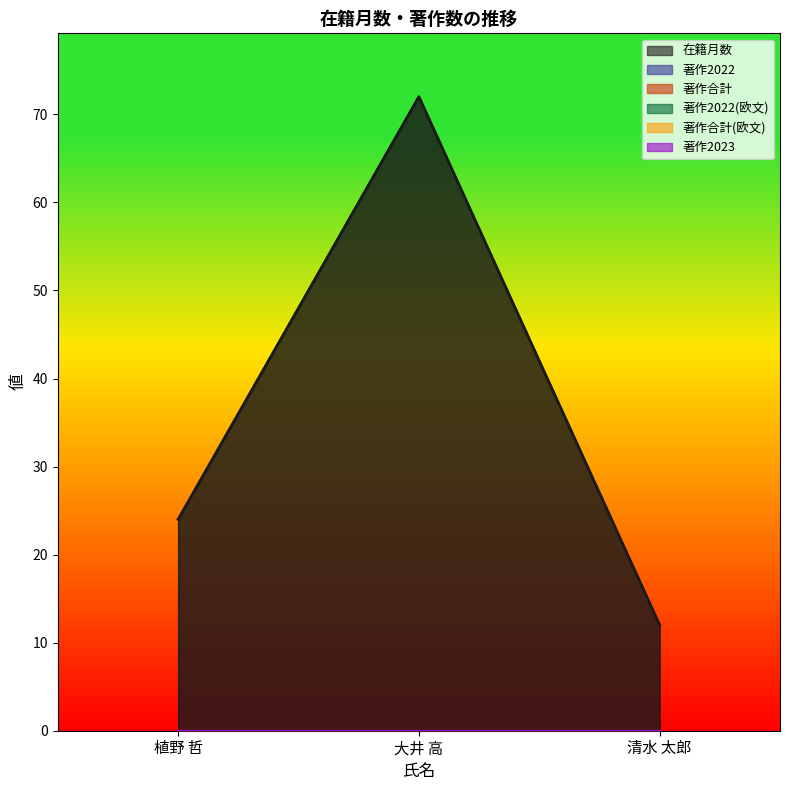

What is the label of the 3rd point from the left?

清水 太郎